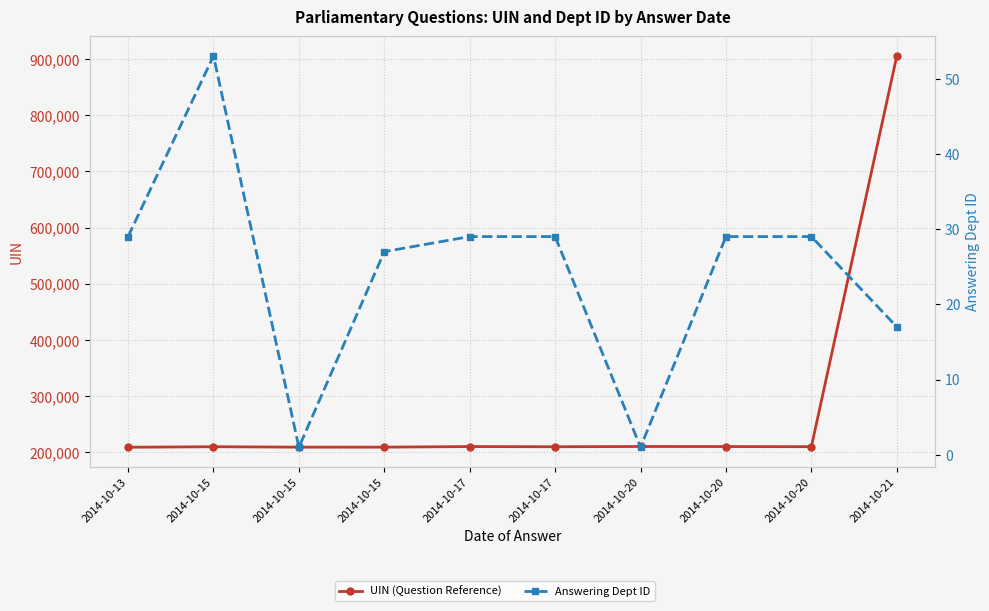

What is the value of the UIN (Question Reference) point at the 6th from the left?

210313